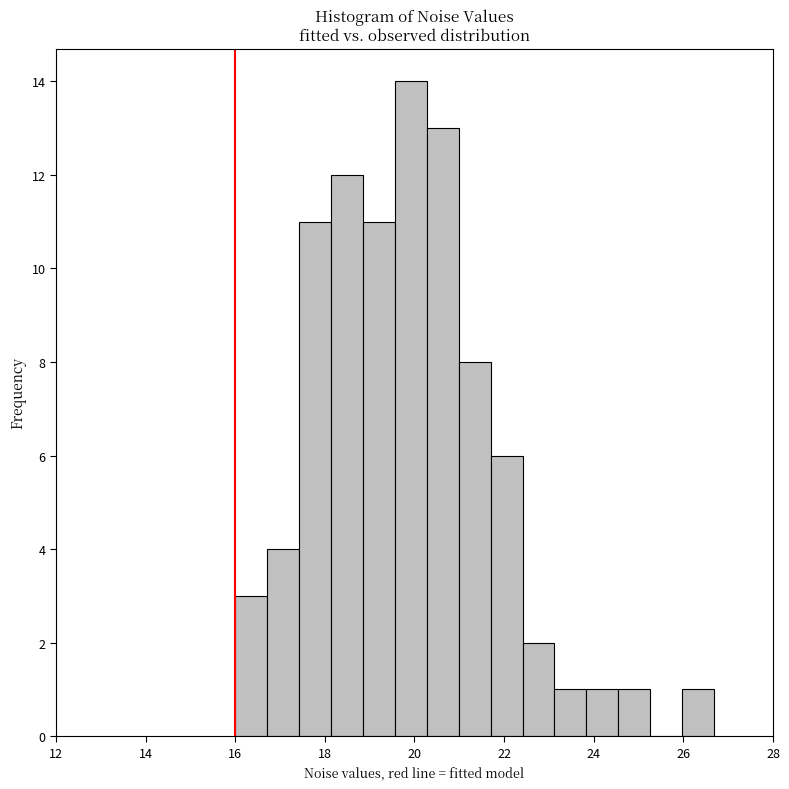

Read against the x-axis, roughly where is the centre of the tallest bar?

20.0